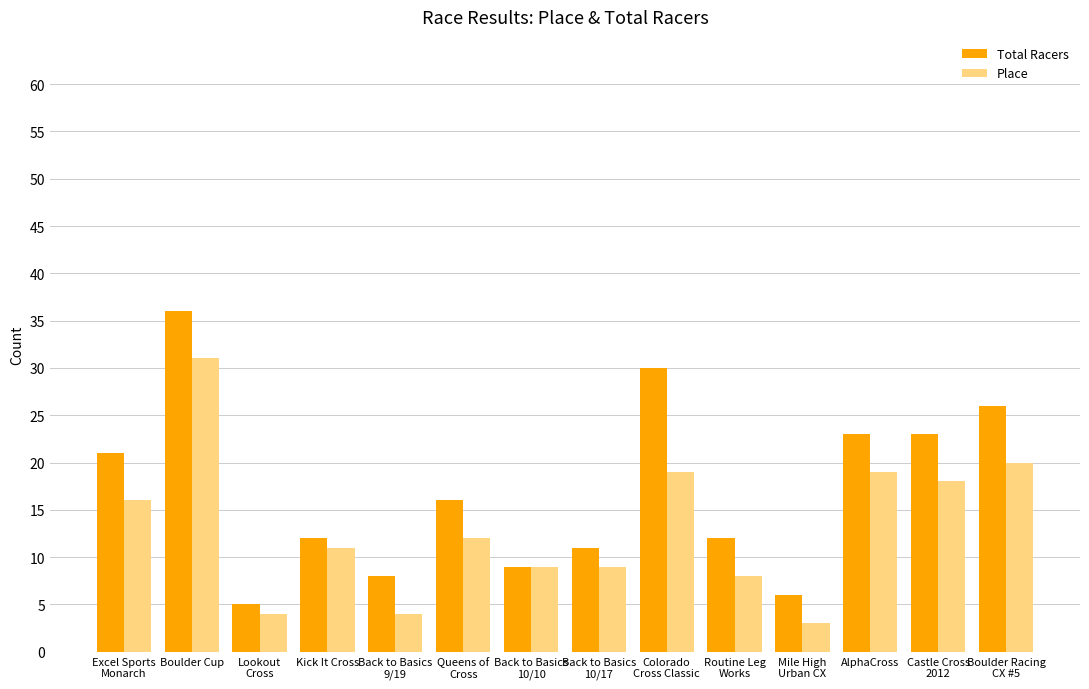

Rank the series by their average value, from highest to lowest.

Total Racers, Place